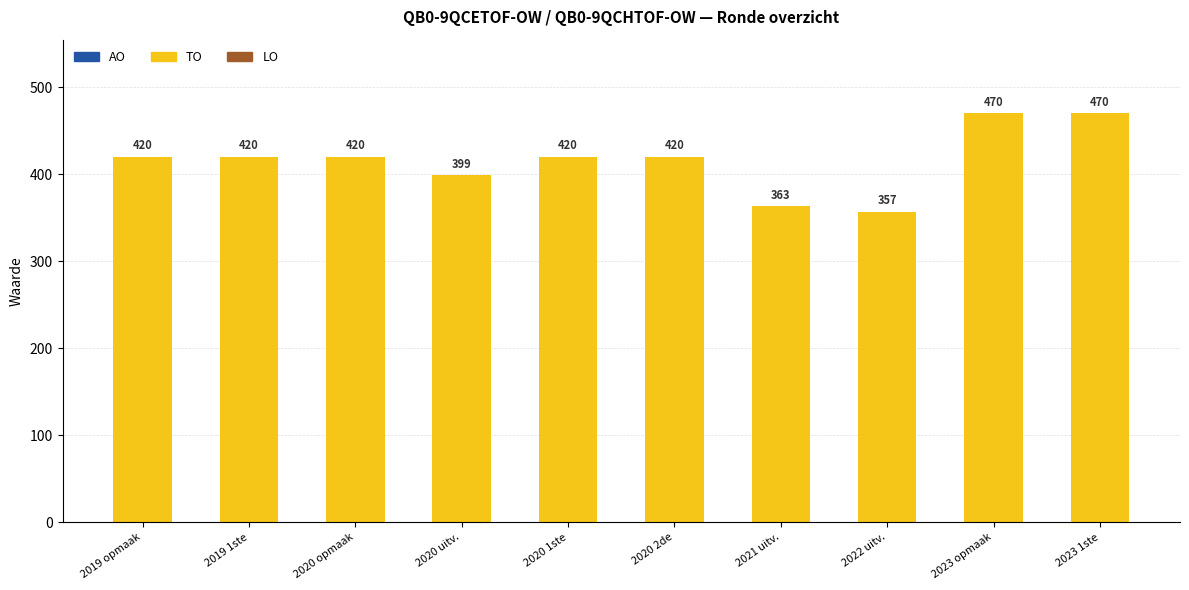

Are the bars grouped side by side (vs. stacked)?

No